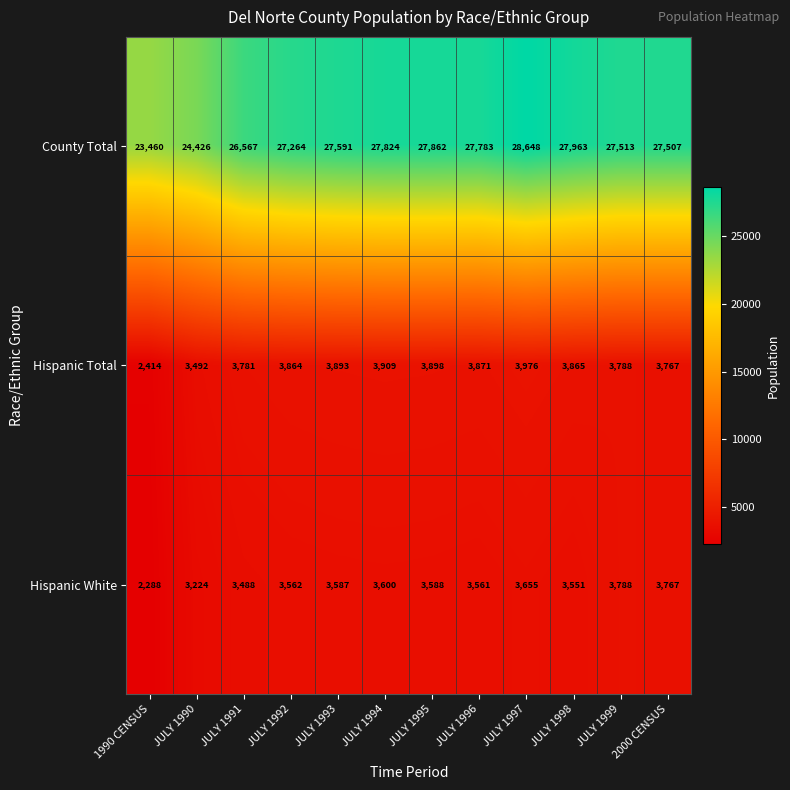

What is the minimum value shown in the chart?

2288